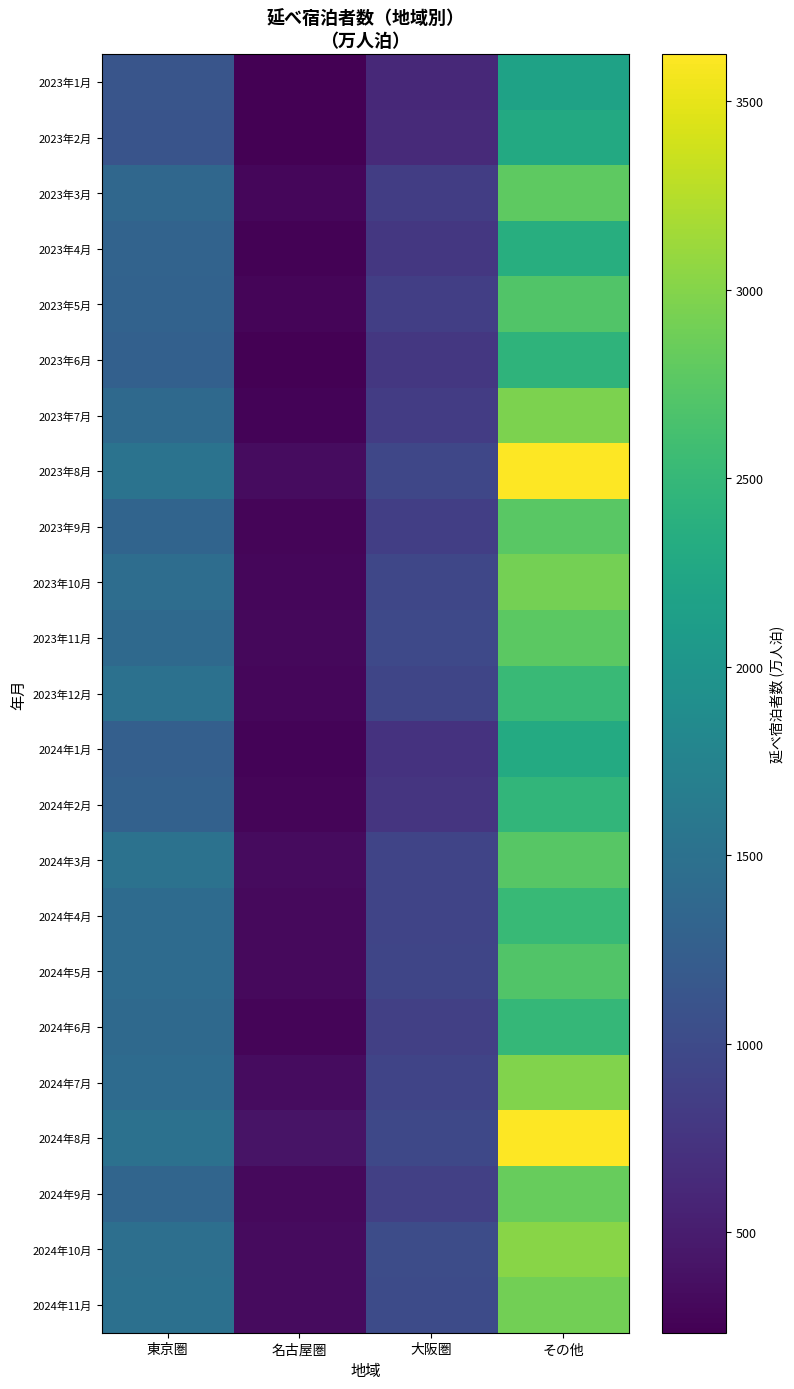

At how many categories does at least one series exceed 3404?

1